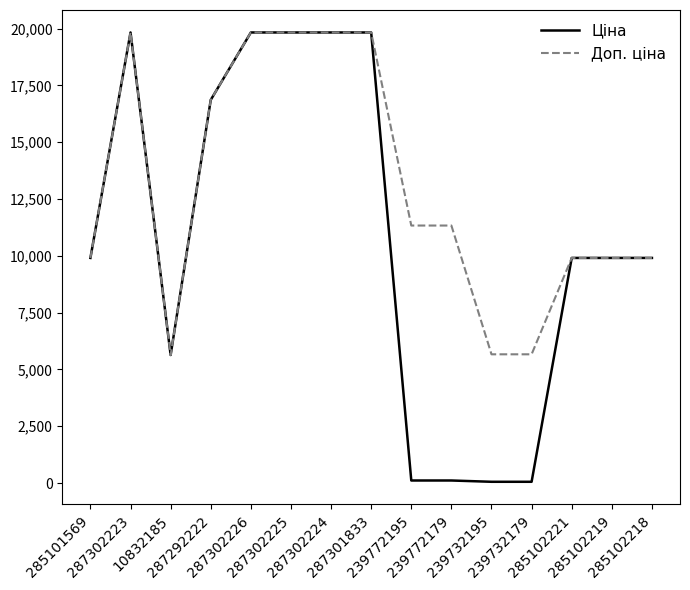

At which label does Ціна first exceed 9908?

285101569